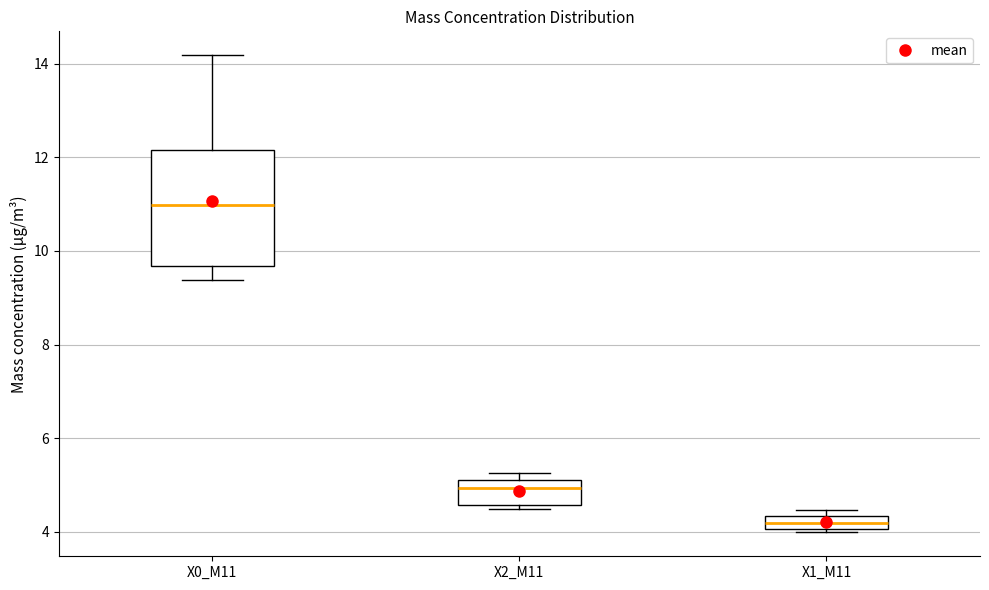

Where does the median line of the box for X2_M11 sit on the y-axis? The values are not printed on the chart, so give them approximately, as read against the axis.

5.0